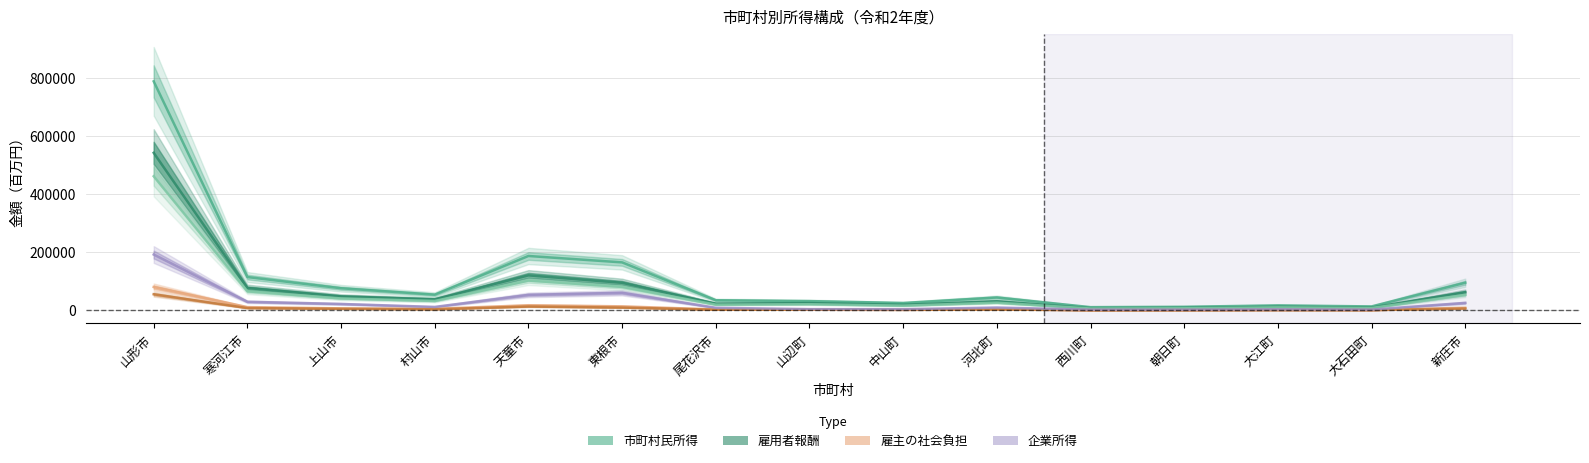

How many interior local valleys does the 雇用者報酬 series have?

5